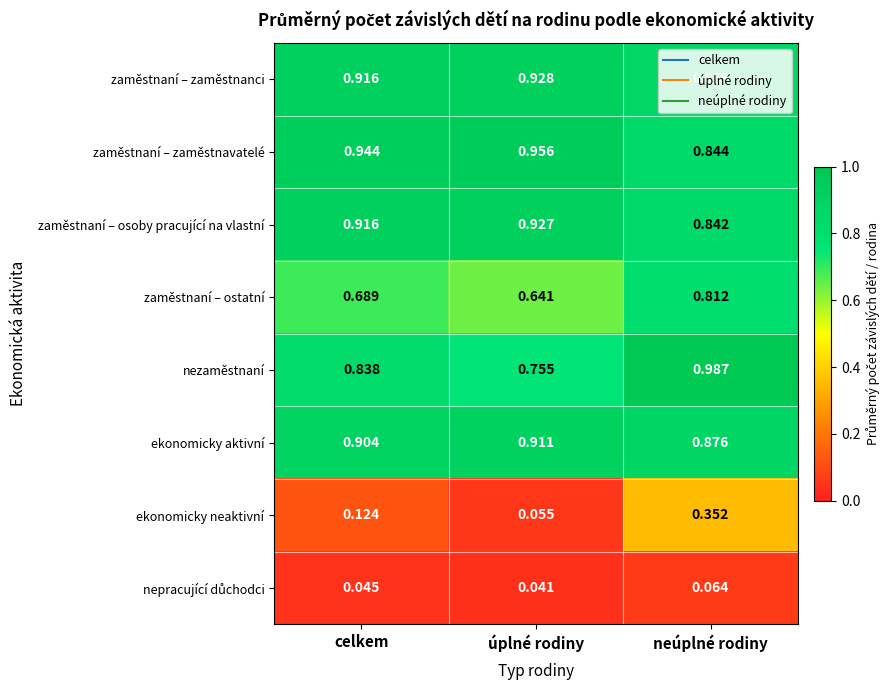

At which label is zaměstnaní – zaměstnavatelé closest to 0?

neúplné rodiny